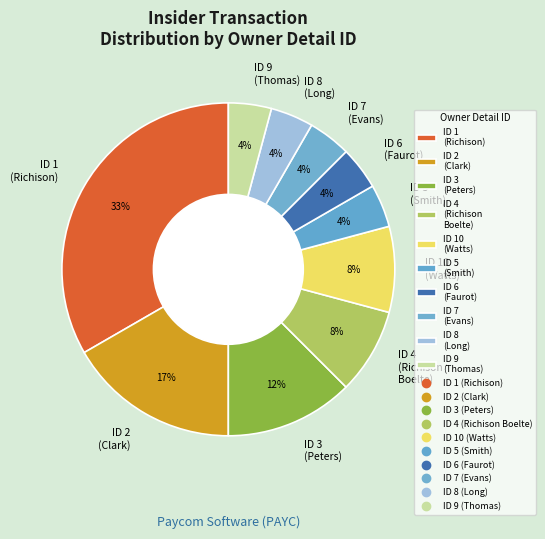

The ID 2 (Clark) slice represents 17% of the pie. True or false?

True